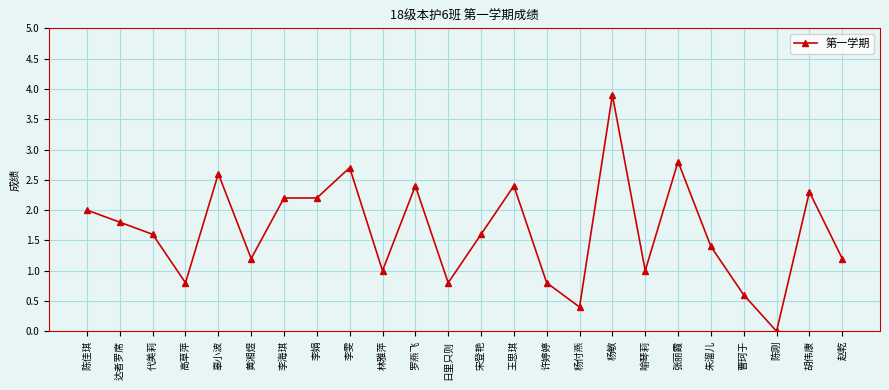

Count the number of categories in the chart.

24